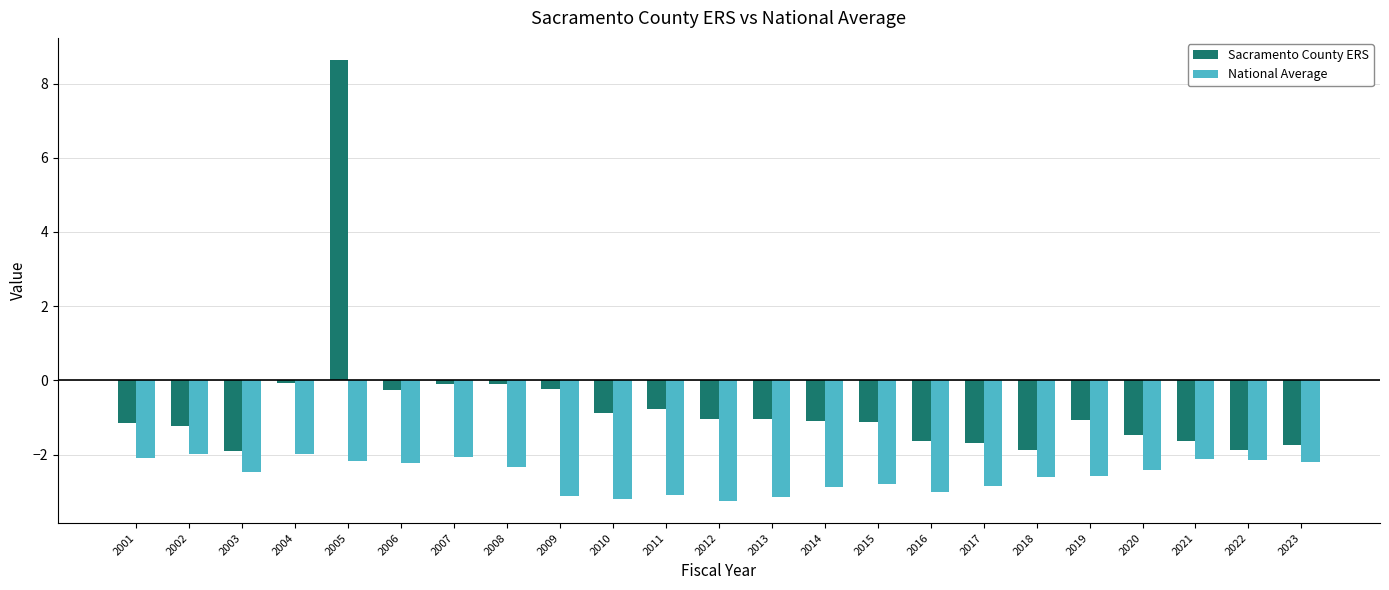

List the series in order of their overall mean, highest first.

Sacramento County ERS, National Average